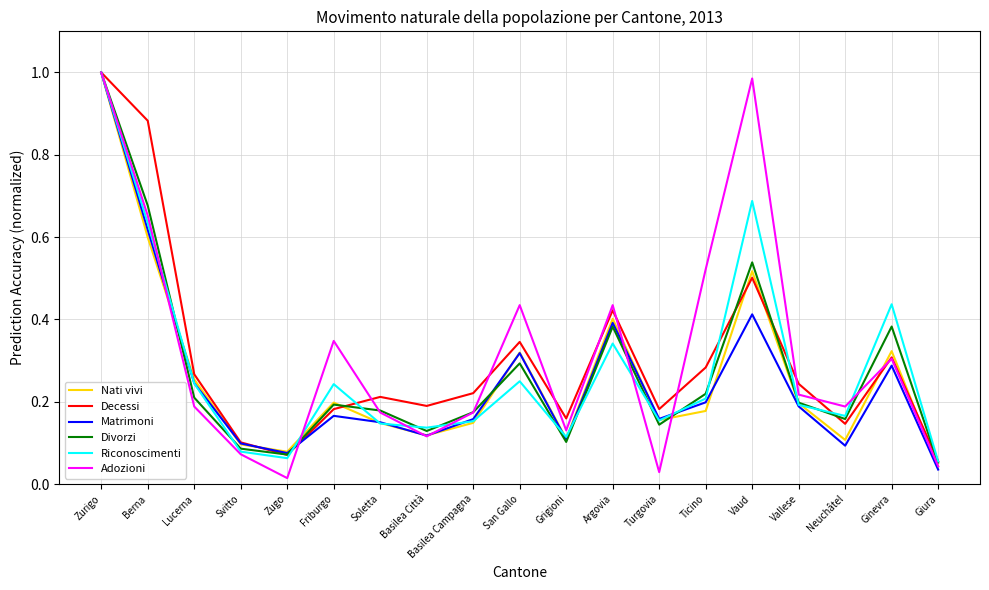

Which series changed the most between Berna and Ginevra?

Decessi